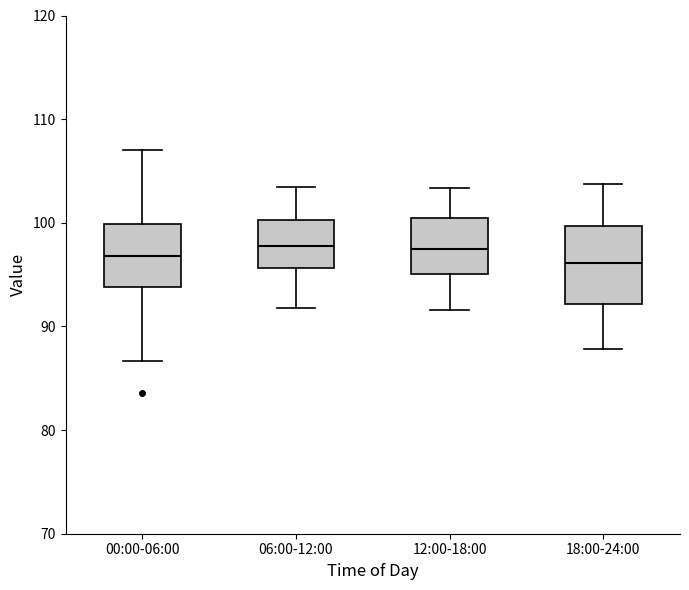

Which box is the tallest, from its lower edge to its upper edge?

18:00-24:00